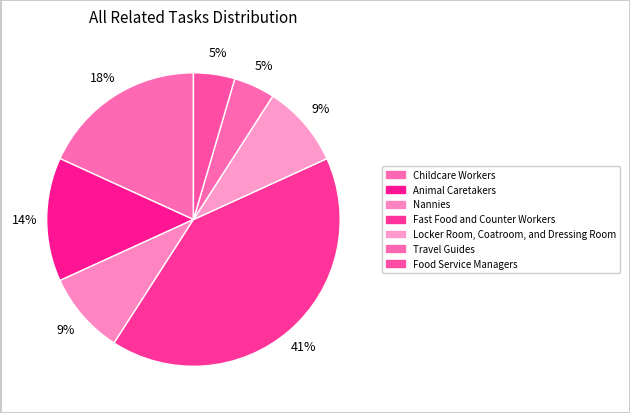

The Food Service Managers slice represents 5% of the pie. True or false?

True